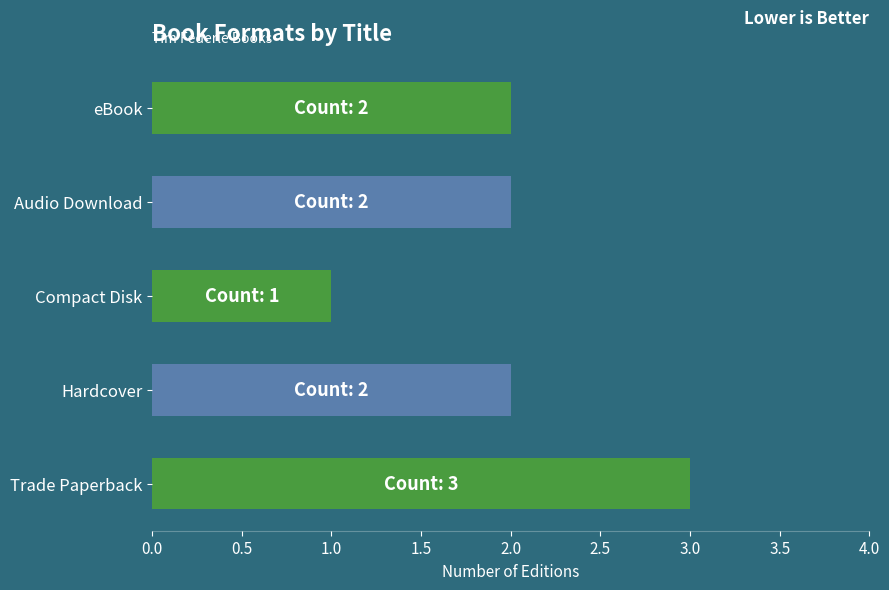

What is the minimum value shown in the chart?

1